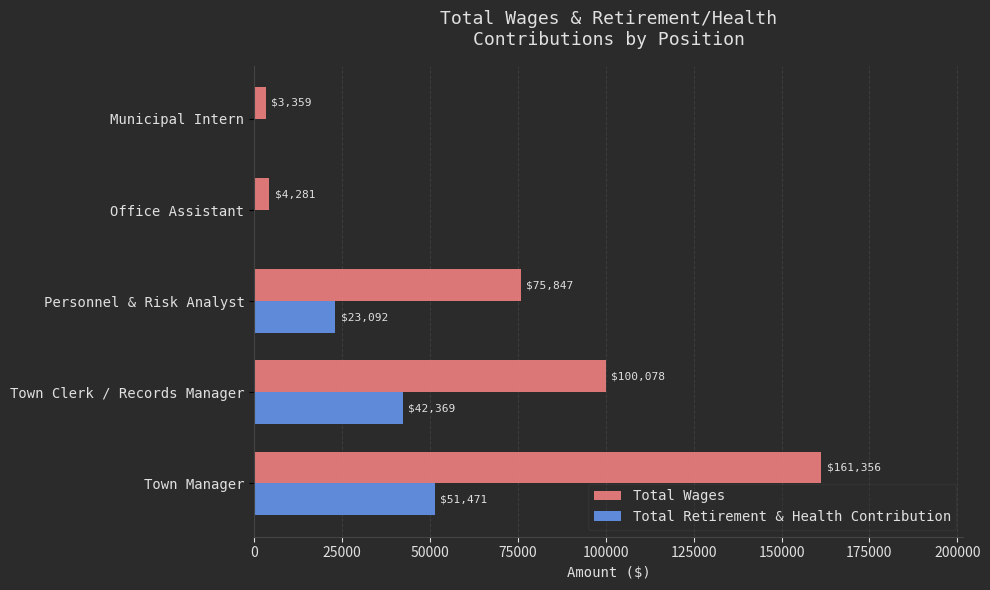

Count the number of categories in the chart.

5